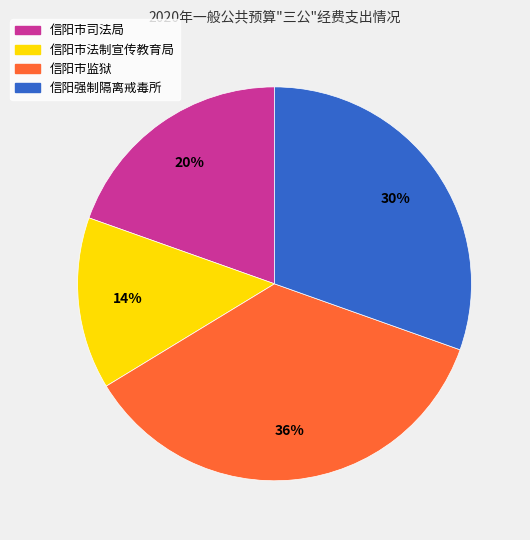

What percentage is the 信阳市监狱 slice, to the nearest percent?

36%